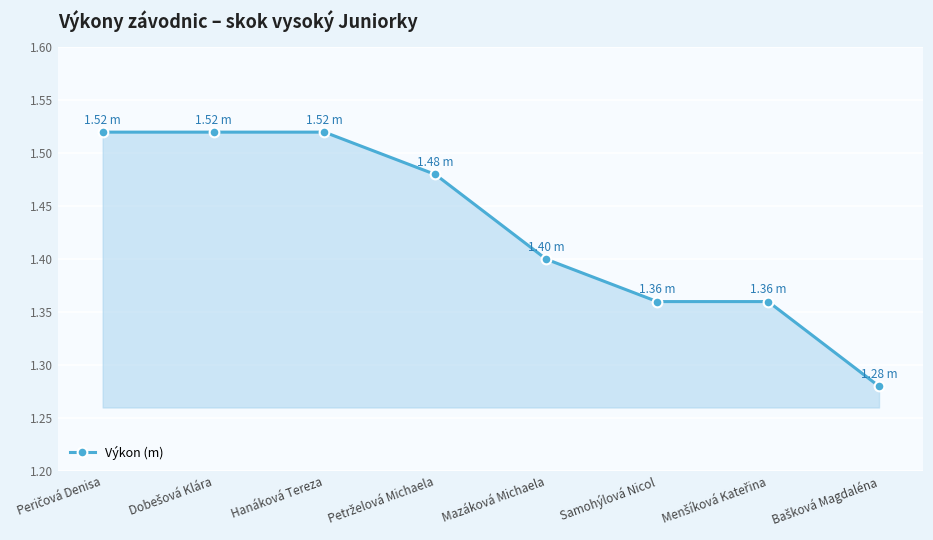

True or false: the data has more than 2 interior local peaks.

False